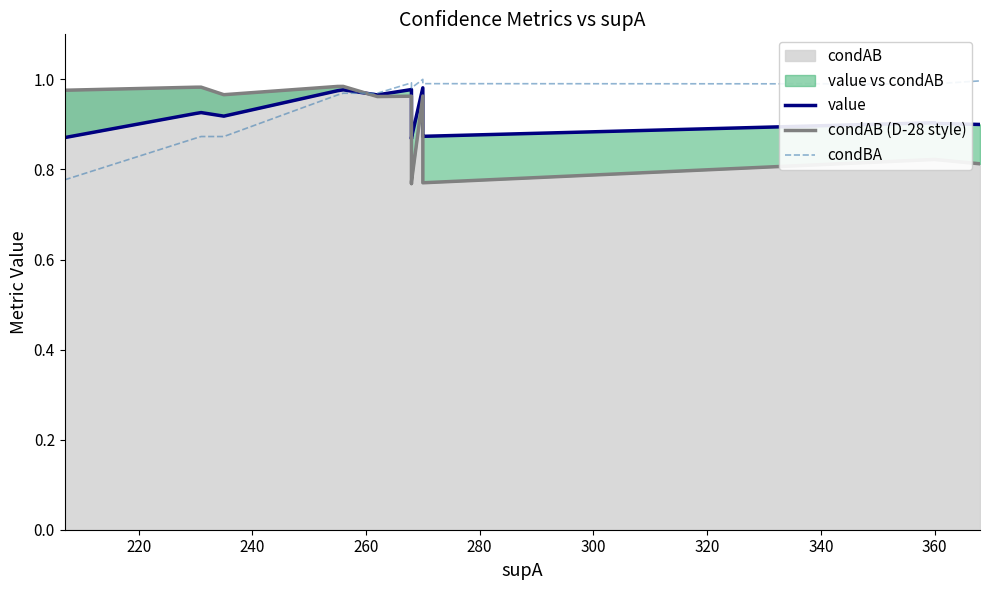

The value of value at 15 is 0.3. True or false?

False